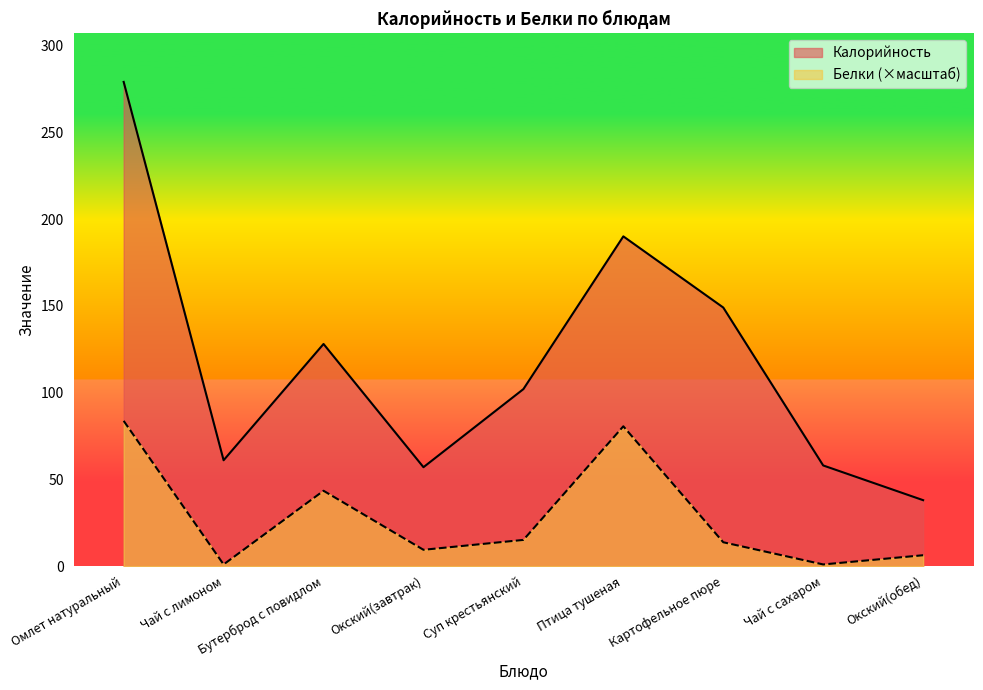

What is the difference between the maximum and minimum values in the Калорийность series?

241.0